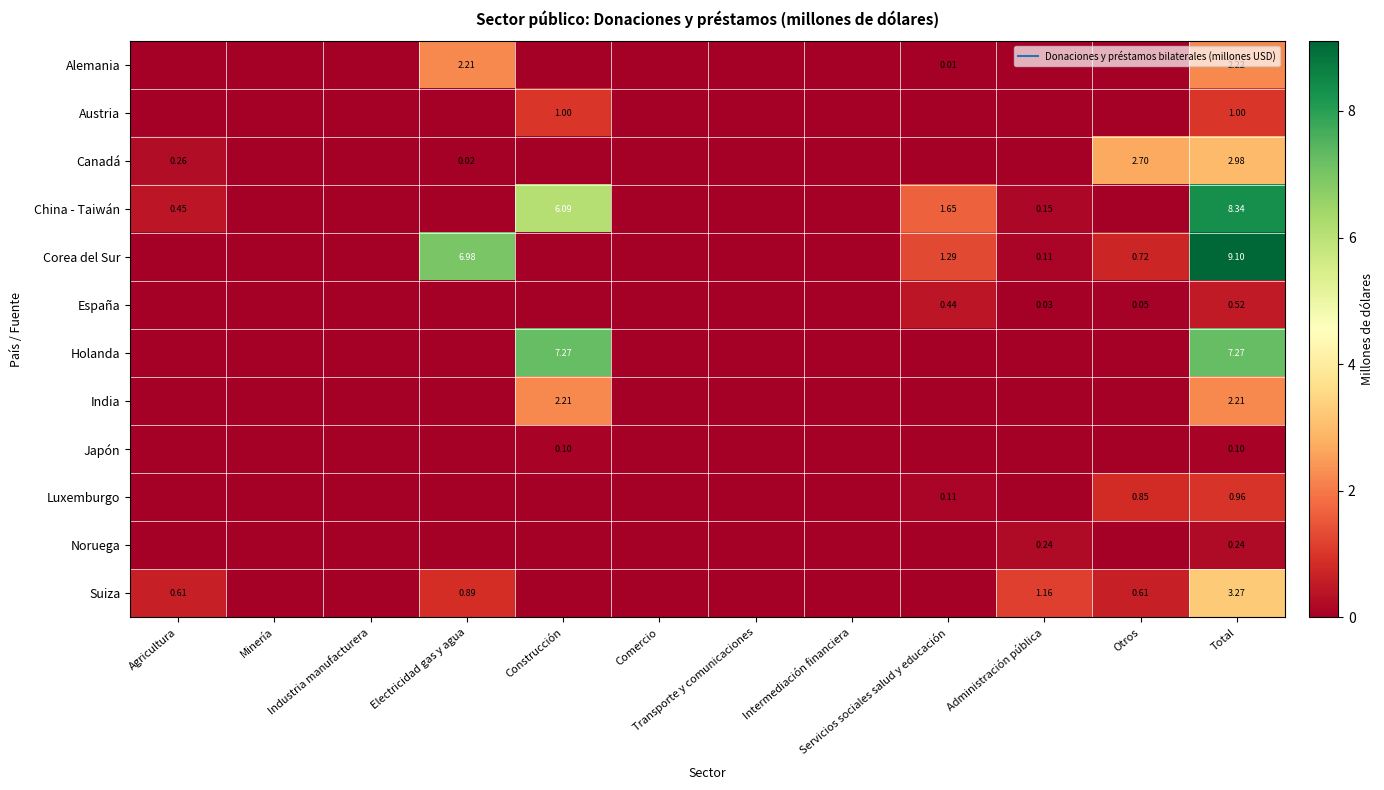

What is the total value across all series at Administración pública?

1.7